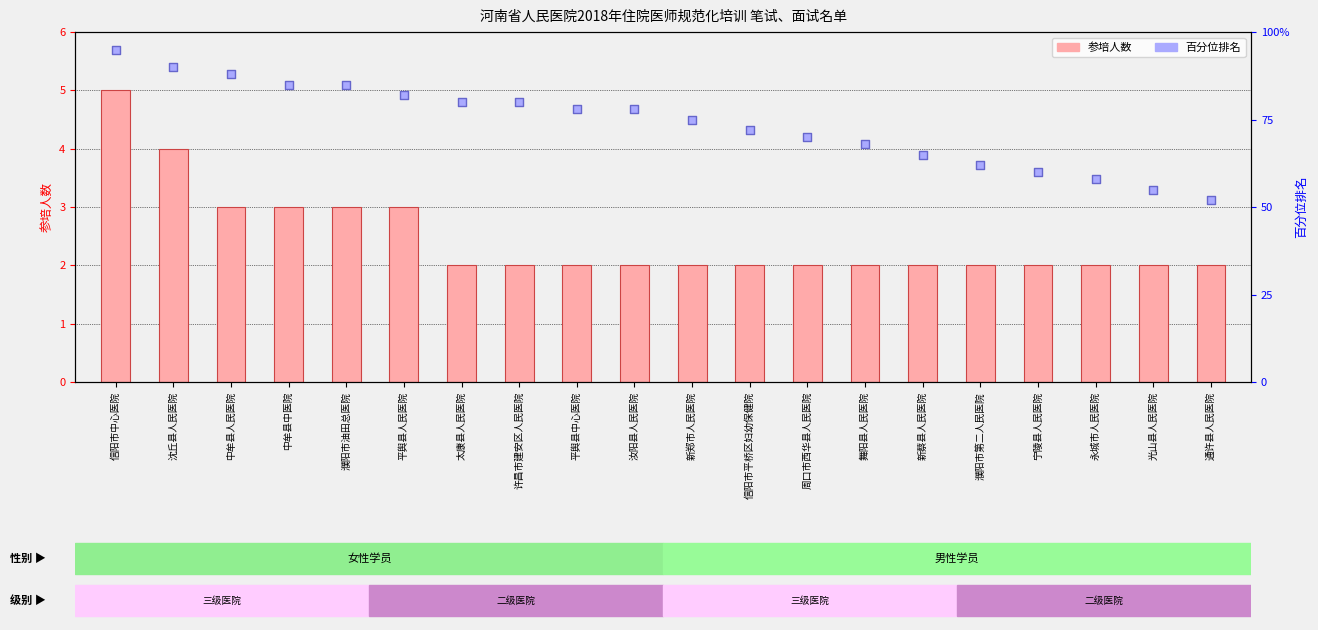

Which series has the largest total across all categories?

百分位排名